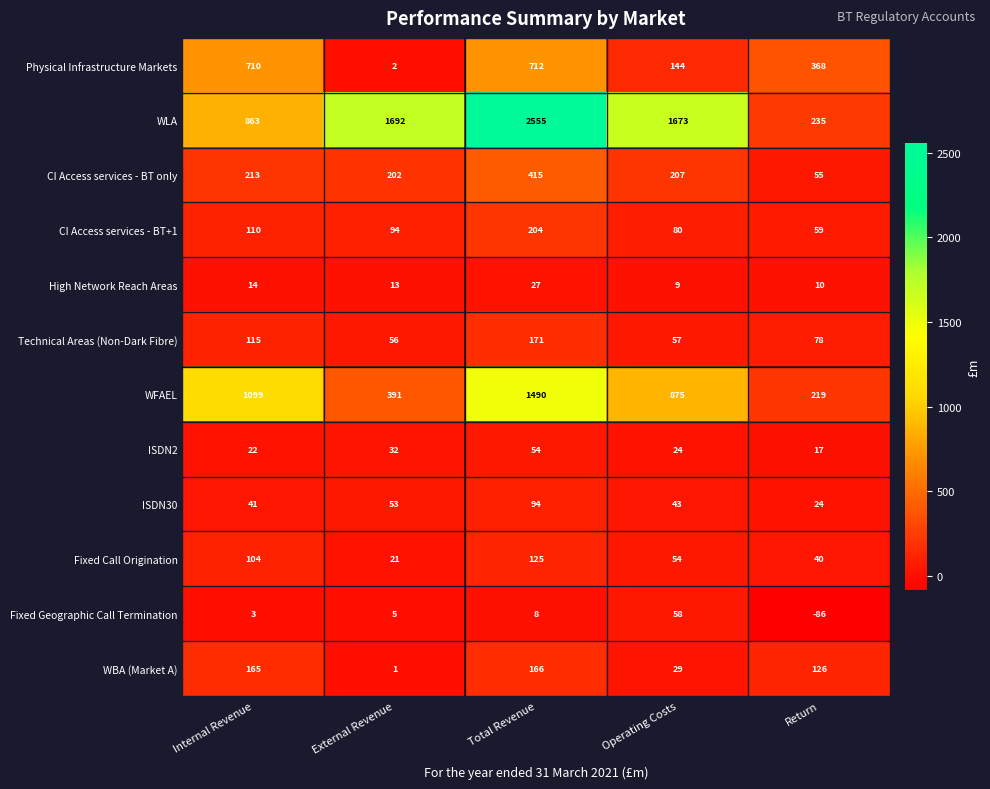

What is the difference between the WFAEL values at External Revenue and Operating Costs?

484